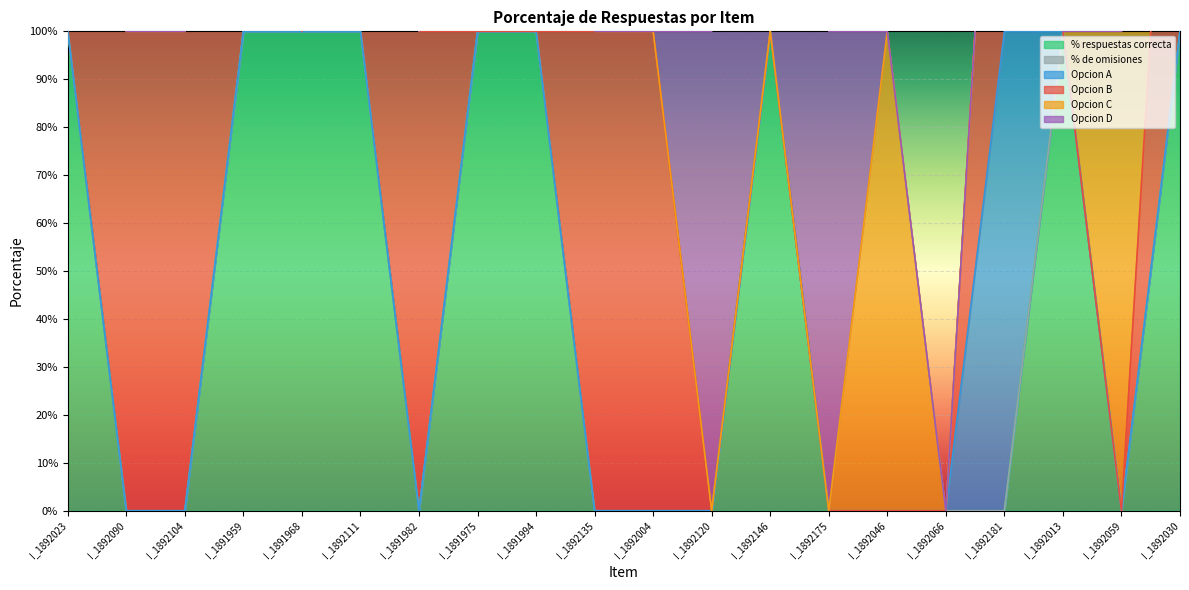

Between I_1891982 and I_1892059, which series saw the biggest shift?

Opcion B